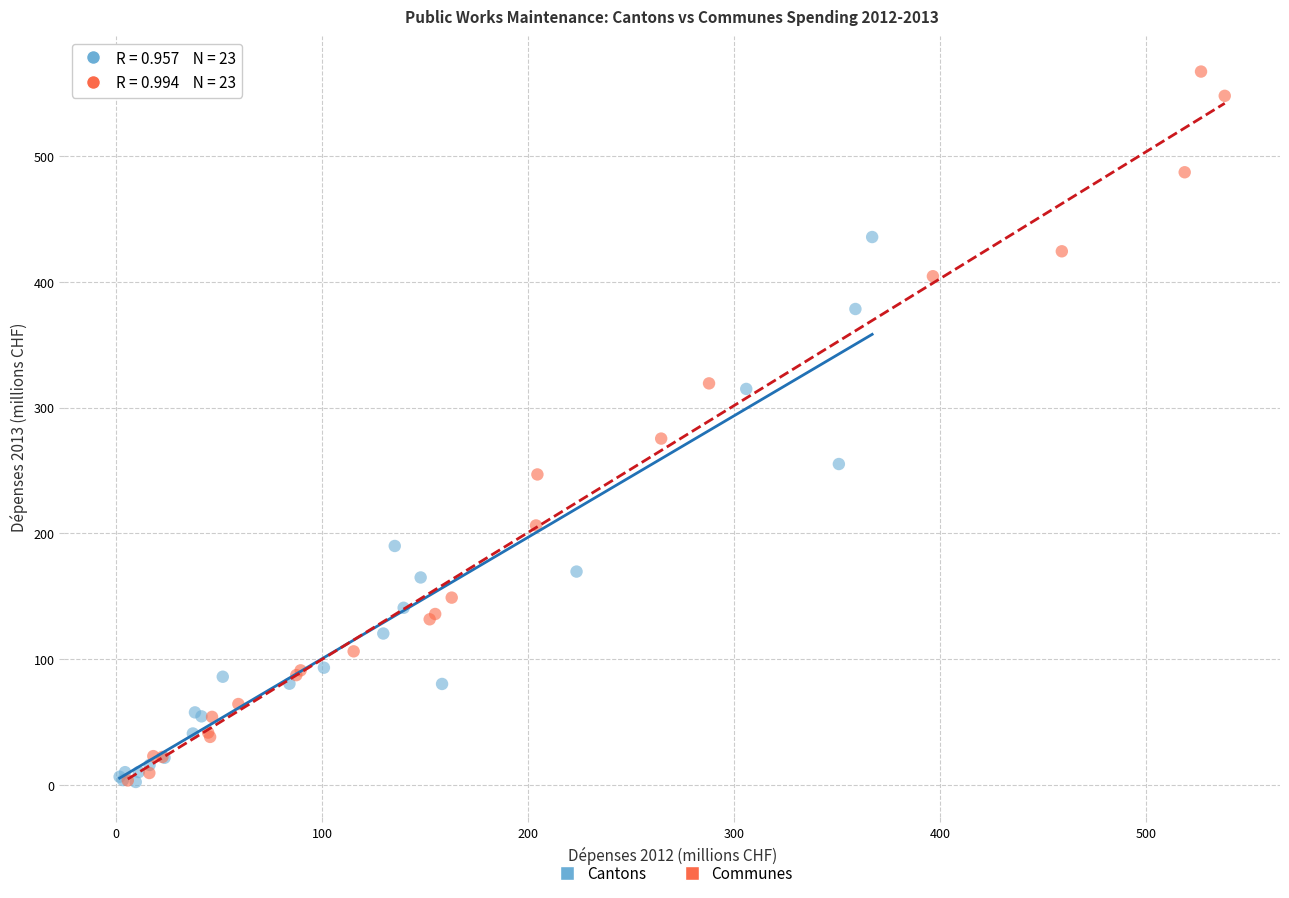

Which series has the widest spread of Y values?

Communes